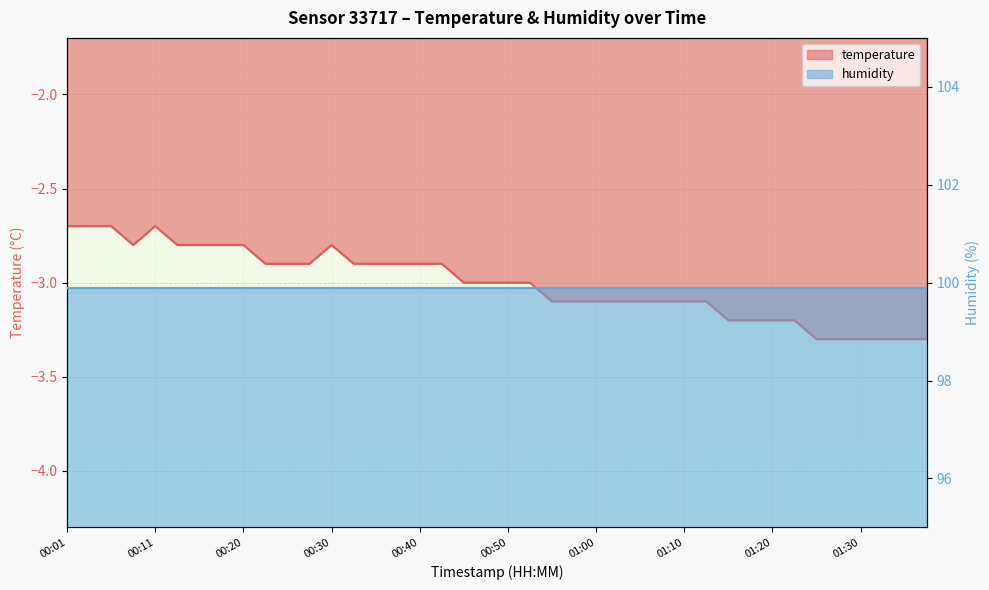

What is the difference between the maximum and minimum values?

0.6